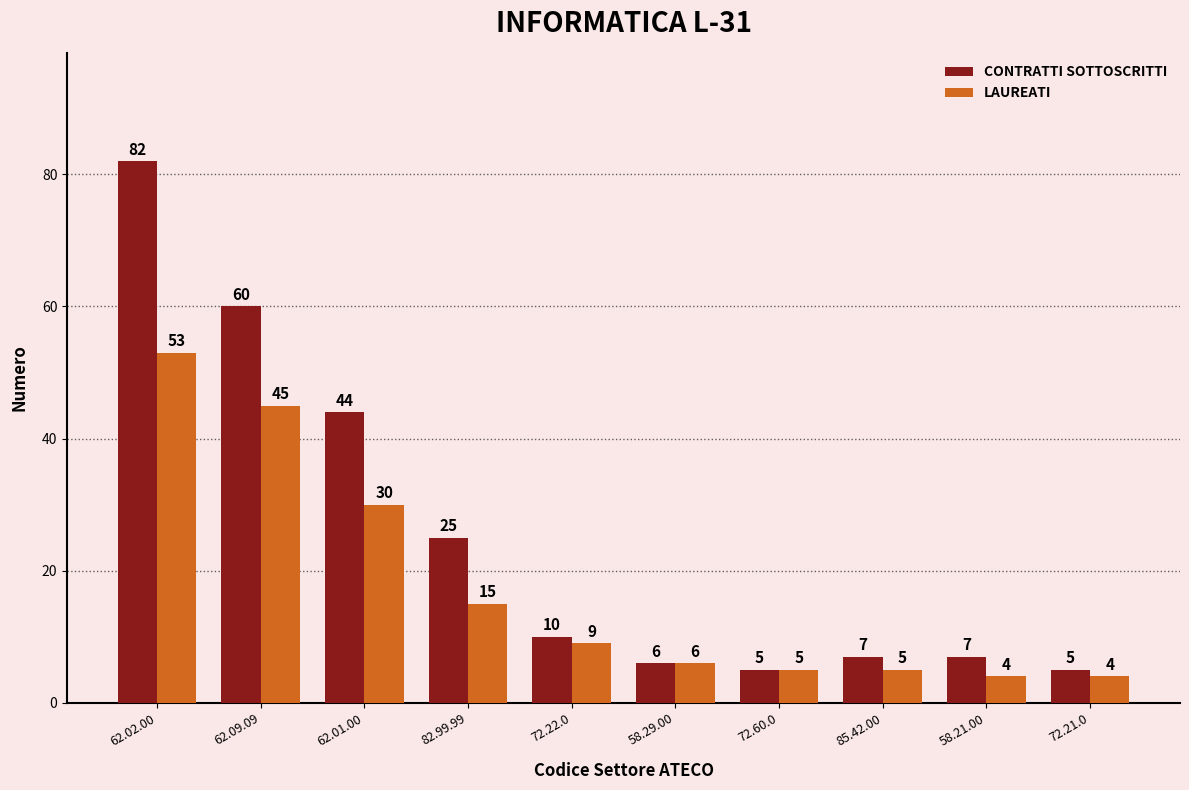

Which series has the largest range (max minus min)?

CONTRATTI SOTTOSCRITTI